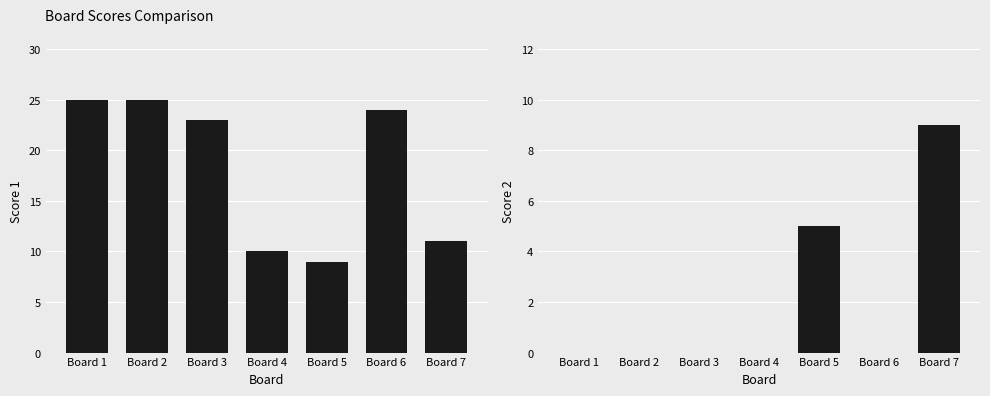

What is the sum of the Score 1 values at Board 3 and Board 5?

32